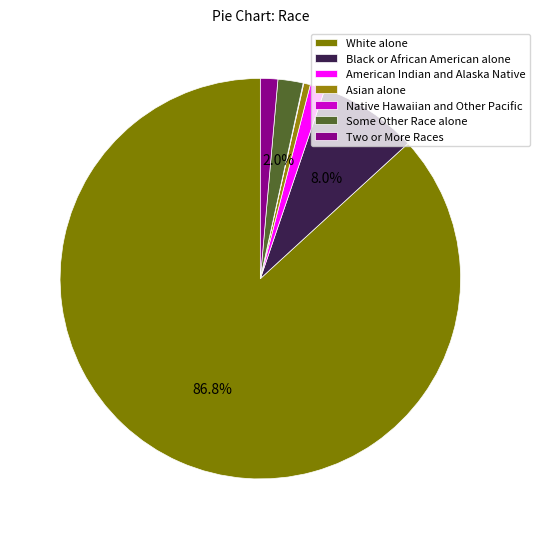

What is the change in value from White alone to American Indian and Alaska Native?

-3540